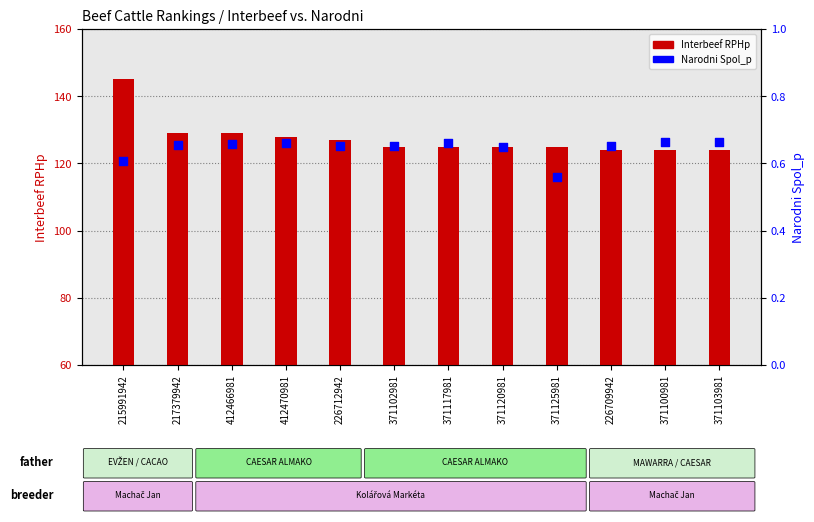

Which series reaches the minimum Y coordinate?

Narodni Spol_p